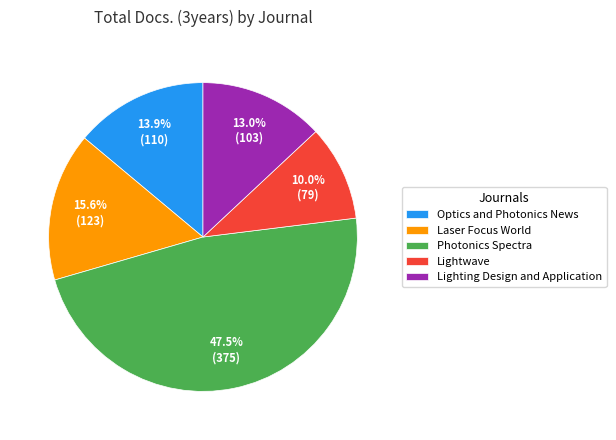

What is the ratio of the value at Optics and Photonics News to the value at Photonics Spectra?

0.3